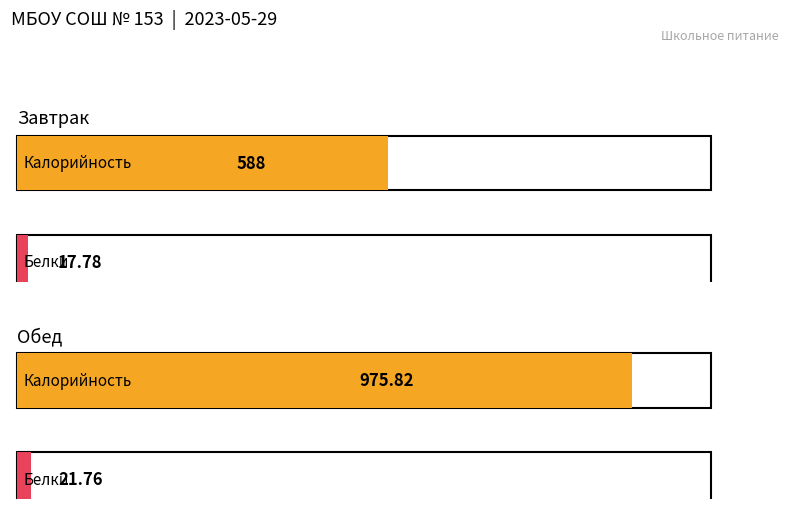

What is the difference between the maximum and minimum values in the Белки series?

4.0